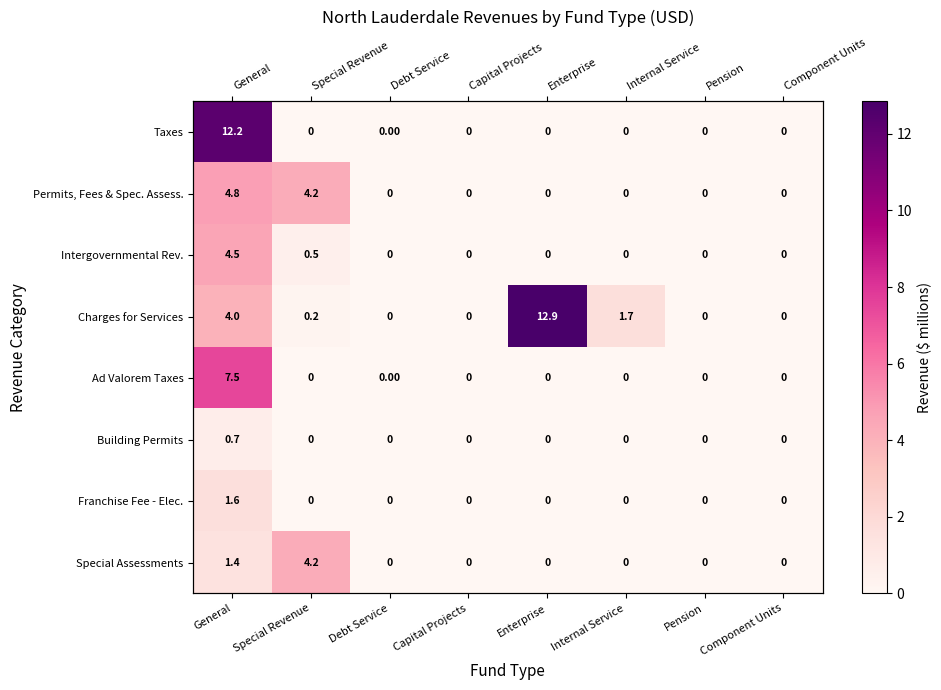

At which category does the chart reach its peak across all series?

Enterprise